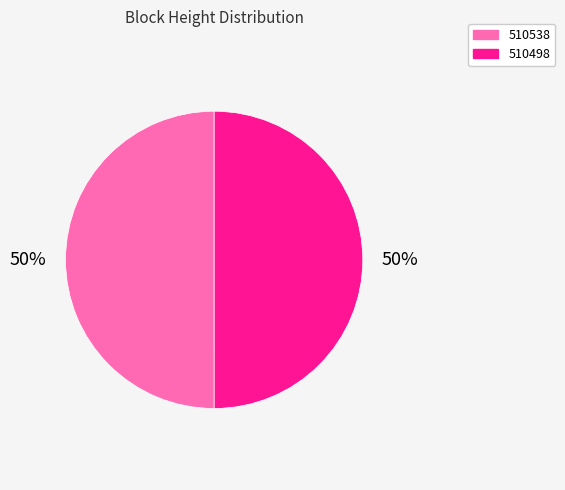

To the nearest percent, what percentage of the pie is 510498?

50%